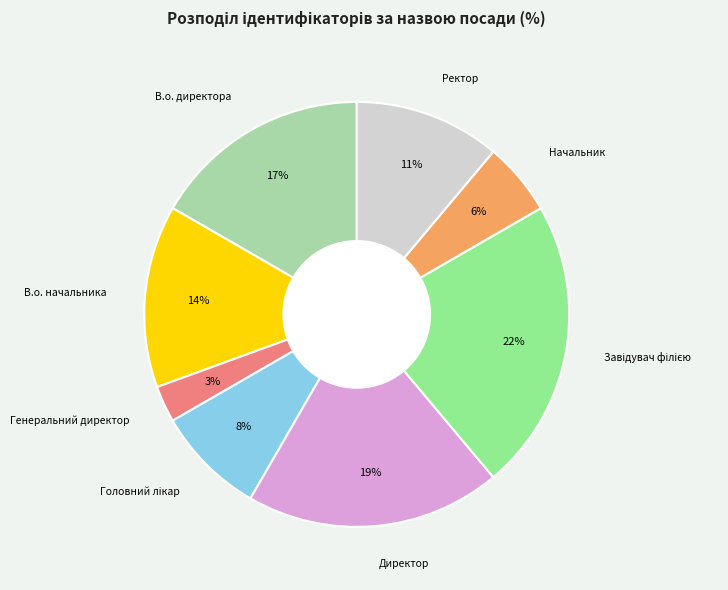

To the nearest percent, what is the difference between the largest and smallest slice percentages?

19%